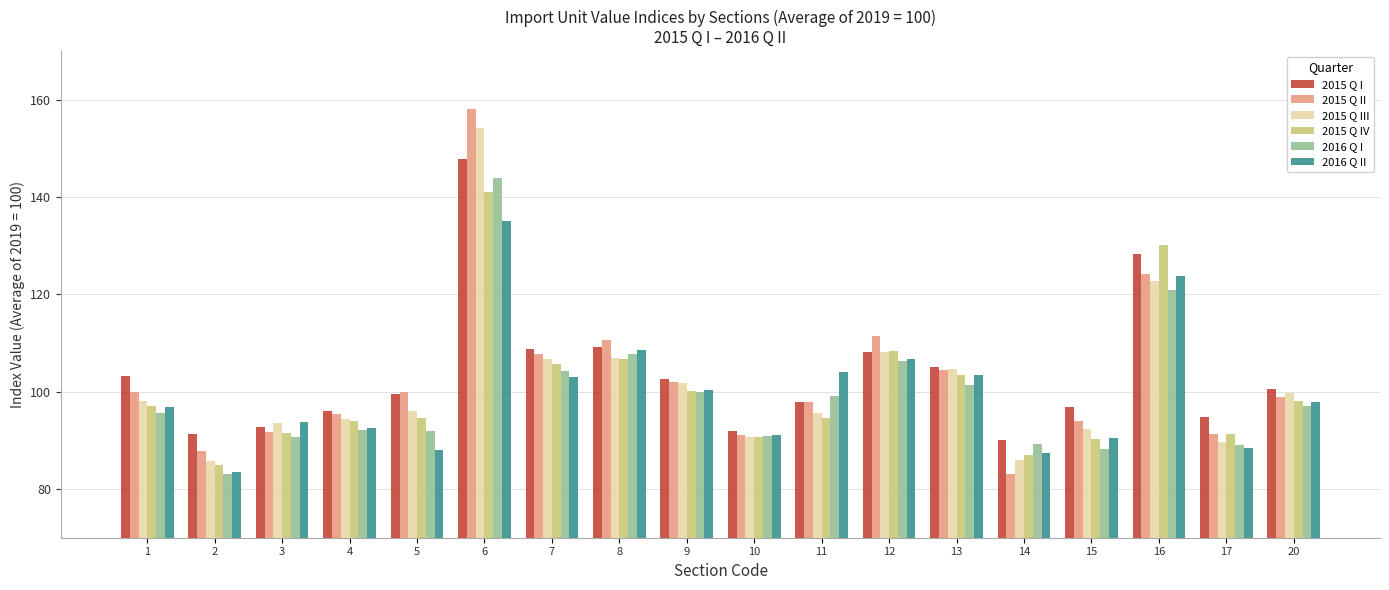

What is the total value across all series at 15?

552.0